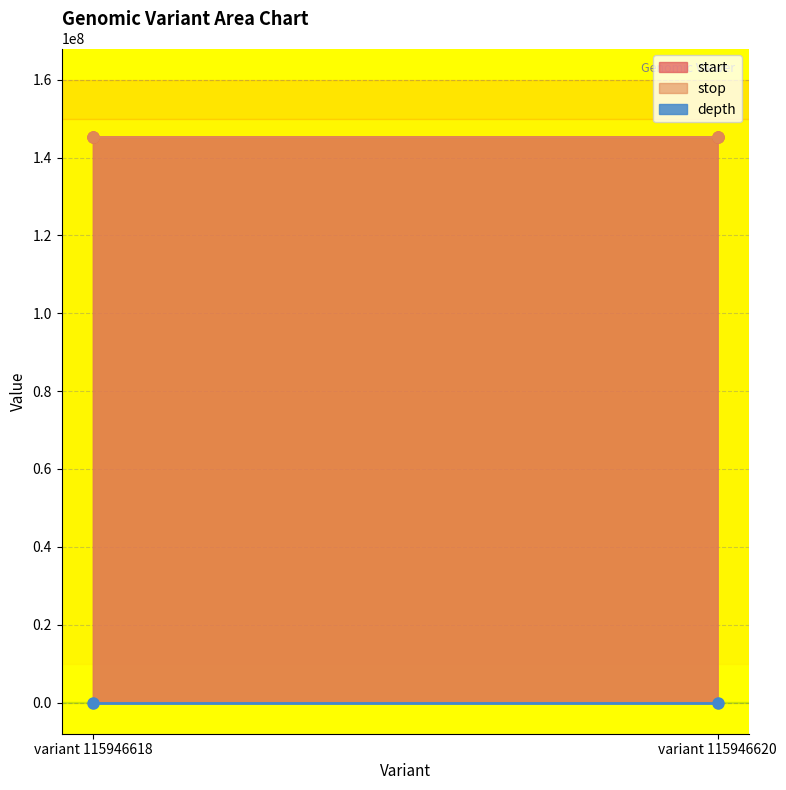

At which category is the sum across all series the highest?

variant 115946620